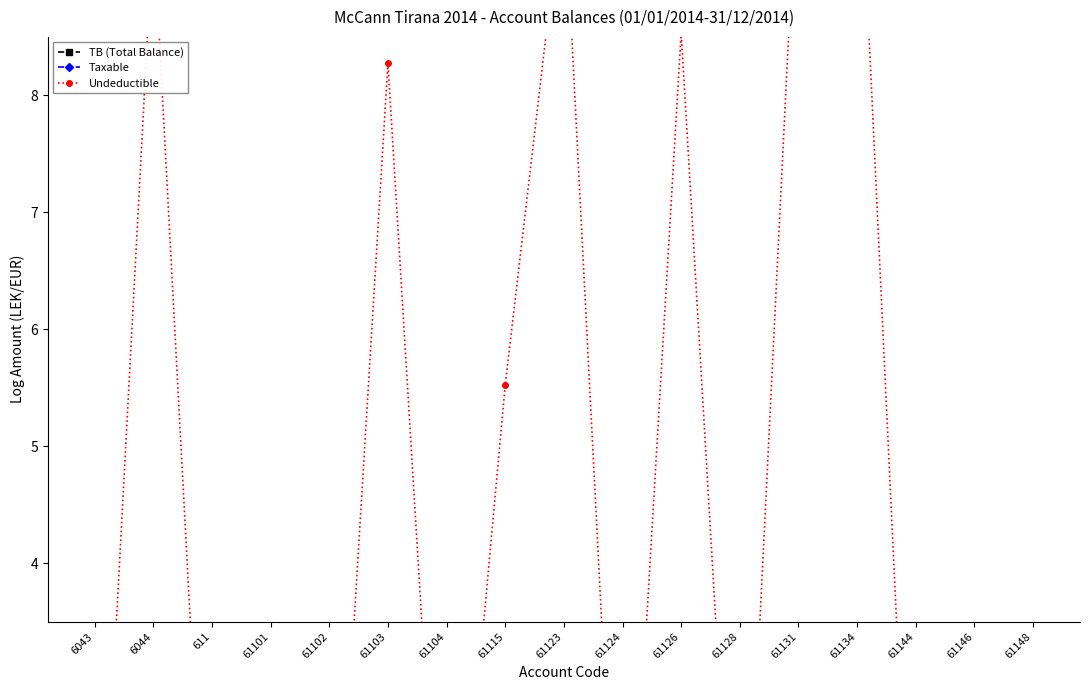

True or false: Undeductible has a value of -3.6 at 61102.

False